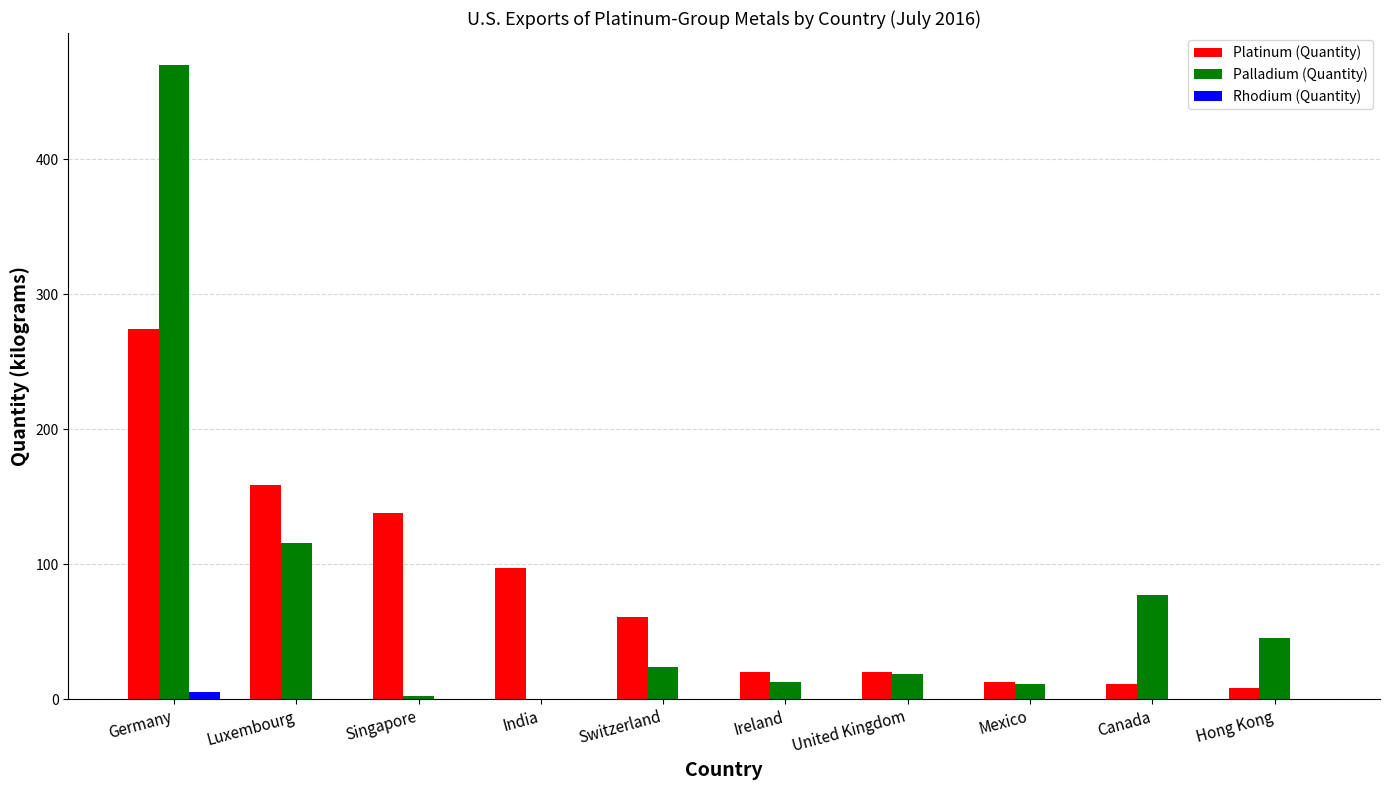

What is the total value across all series at Switzerland?

85